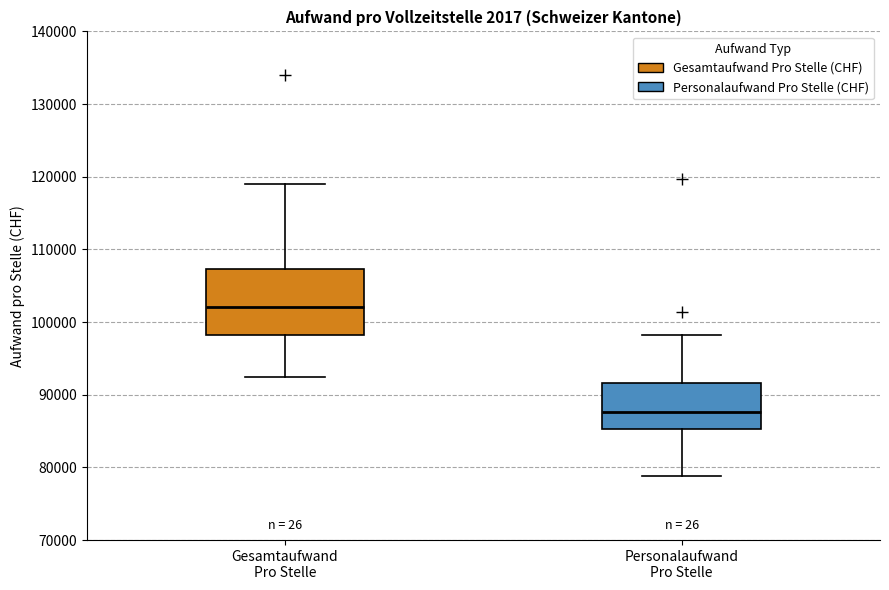

Which box's median line is the highest?

Gesamtaufwand Pro Stelle